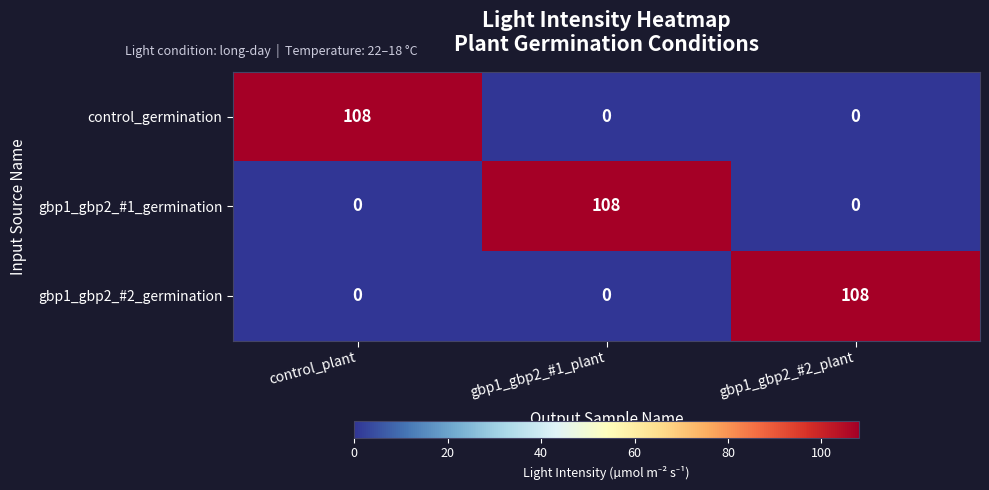

Is it true that control_germination equals 108 at control_plant?

True